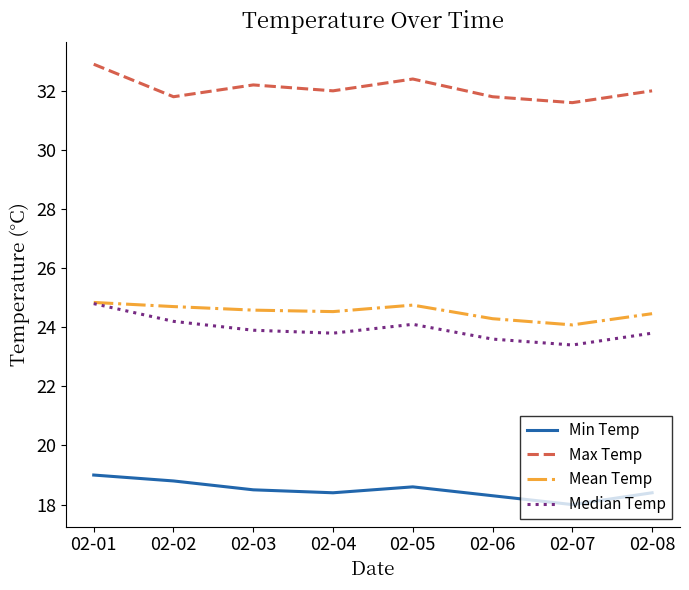

How many distinct data groups are displayed?

4